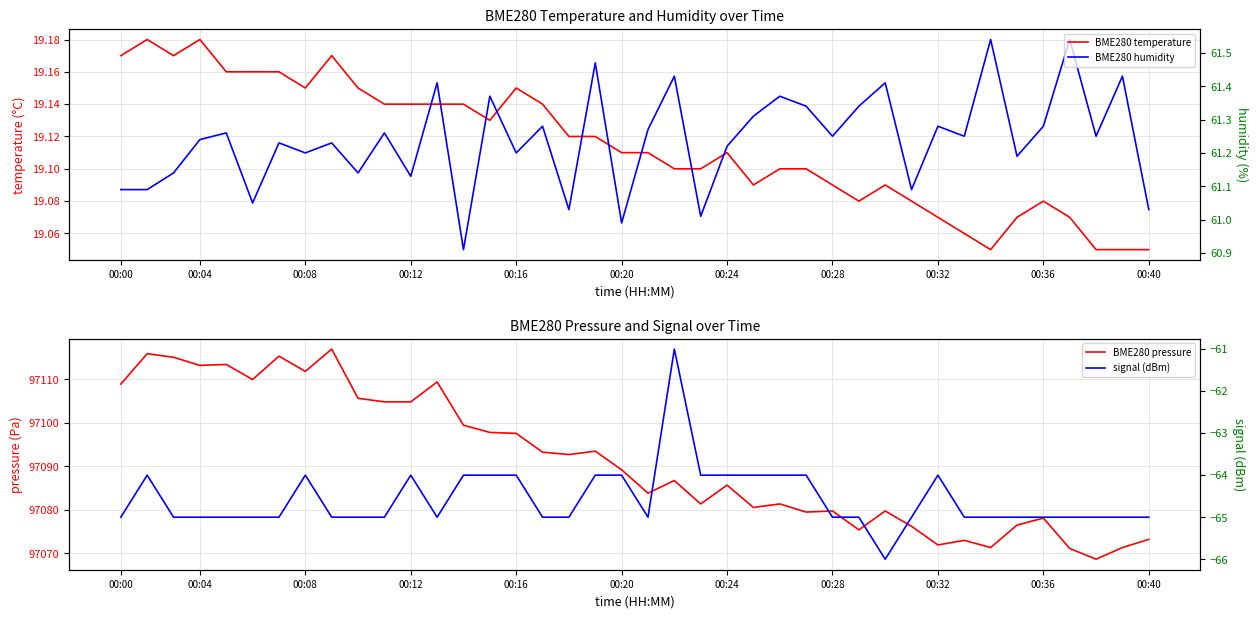

Is it true that signal (dBm) equals -40.6 at 30?

False